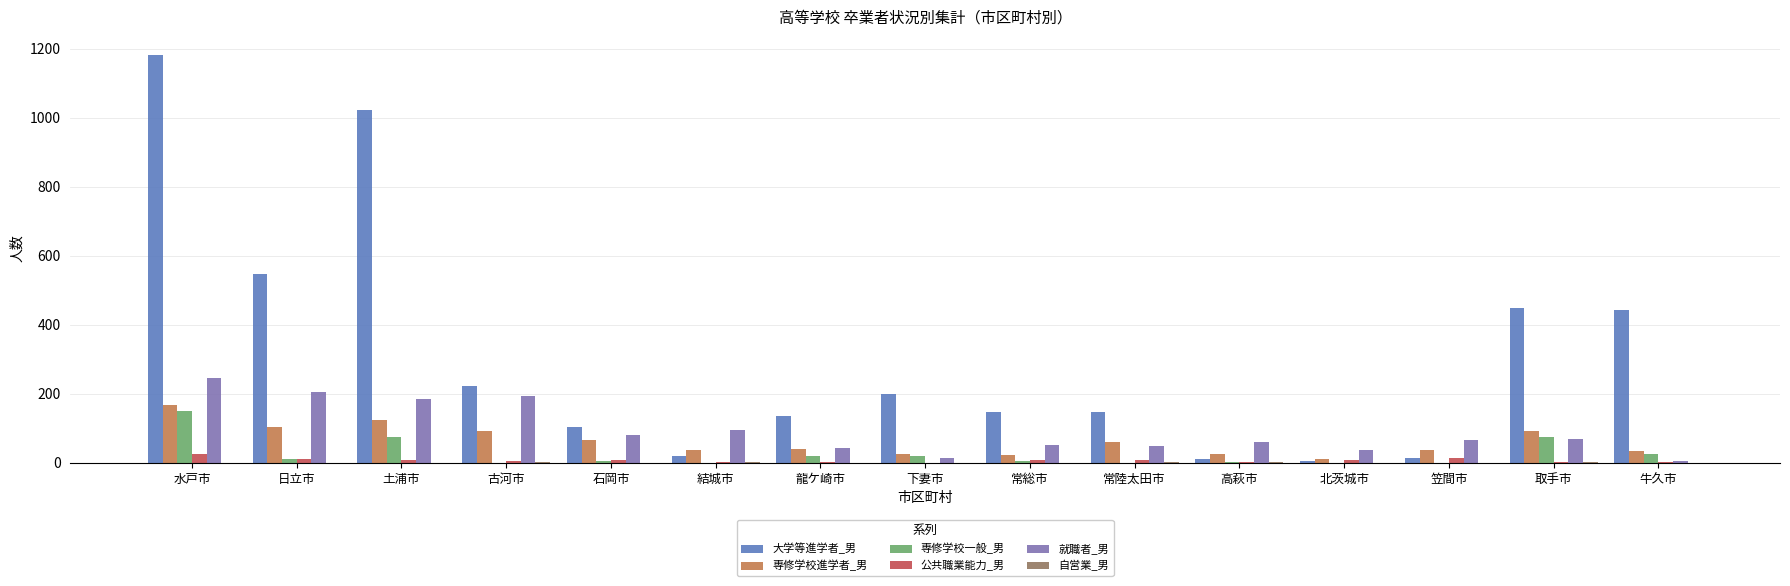

Is the value of 専修学校一般_男 at 水戸市 greater than the value of 就職者_男 at 北茨城市?

Yes